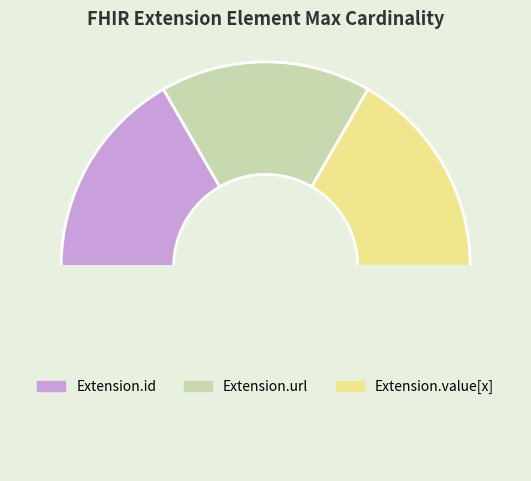

How many segments does this pie chart have?

4